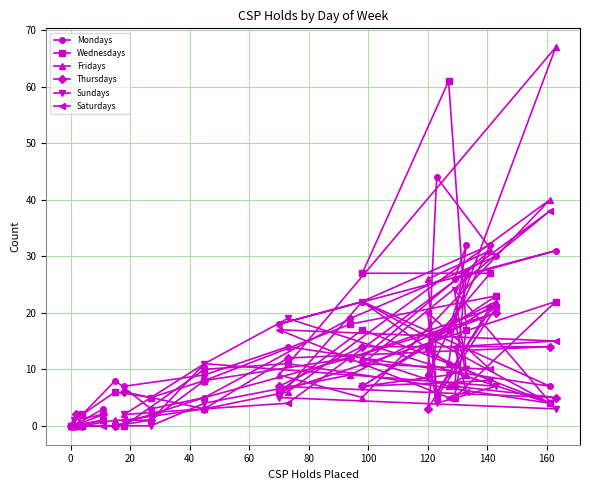

At 20, list the series in order from smallest to largest.

Mondays, Wednesdays, Fridays, Thursdays, Sundays, Saturdays